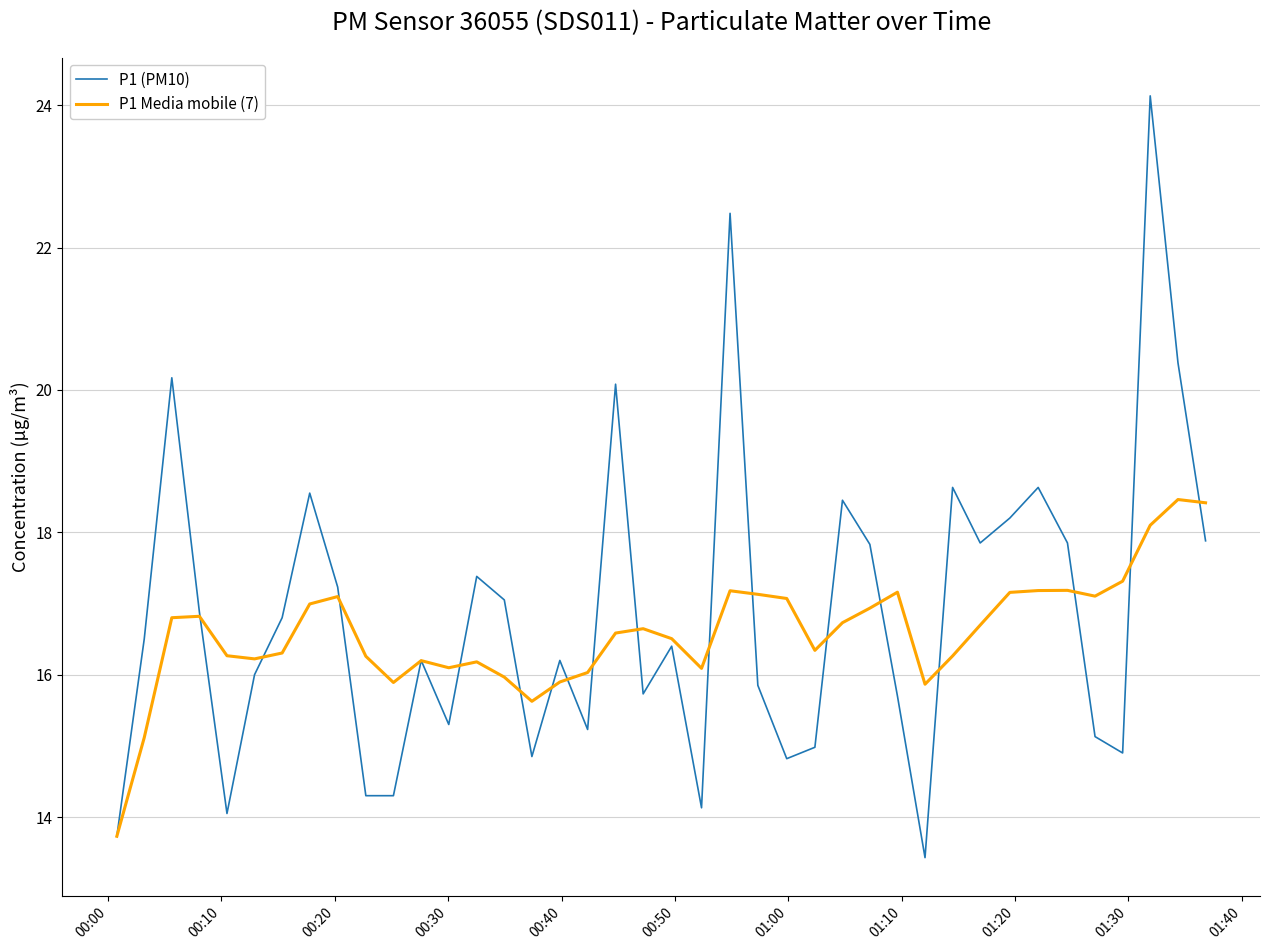

What is the lowest value of the P1 (PM10) series?

13.4